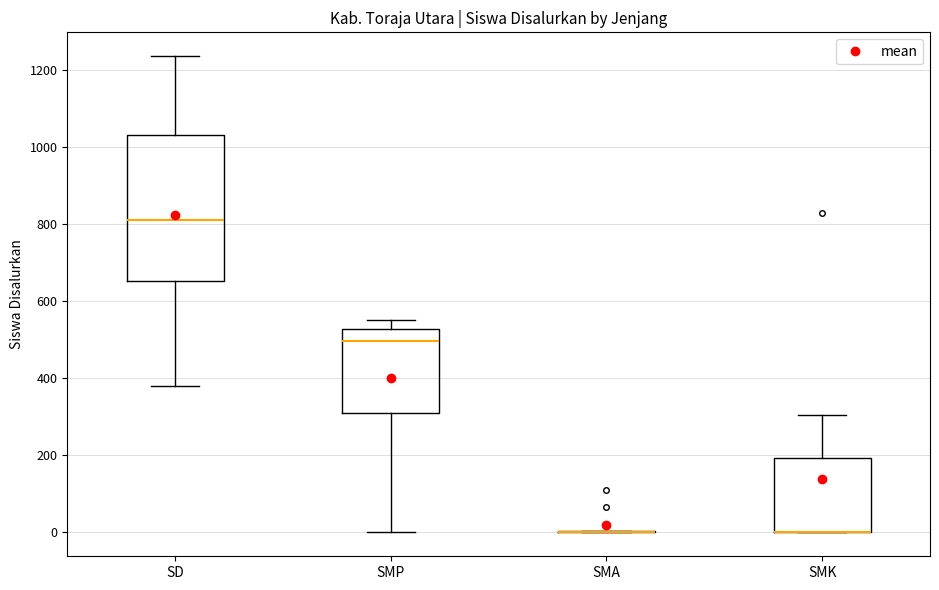

Reading left to right, transcribe this box plot: for each box, give where its median line is, the range the box spans, and where its two whiskers end, as read against the y-axis. The values are not printed on the chart, so give them approximately, as read against the axis.

SD: median 820, box 660 to 1040, whiskers 380 to 1240
SMP: median 500, box 300 to 520, whiskers 0 to 560
SMA: box collapsed to a line at 0, whiskers 0 to 0
SMK: median 0 (drawn on the box's lower edge), box 0 to 200, whiskers 0 to 300